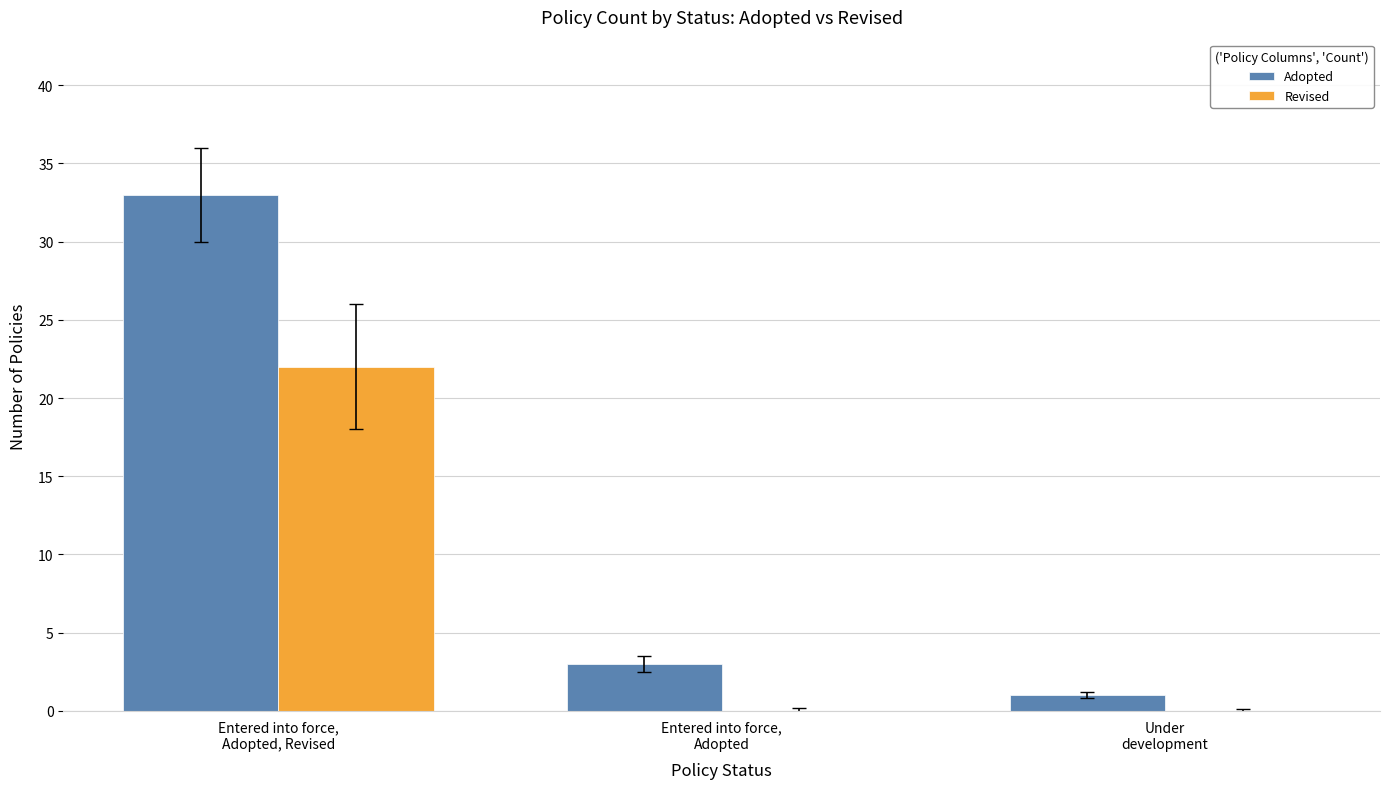

Is it true that Adopted equals 33 at Entered into force,
Adopted, Revised?

True